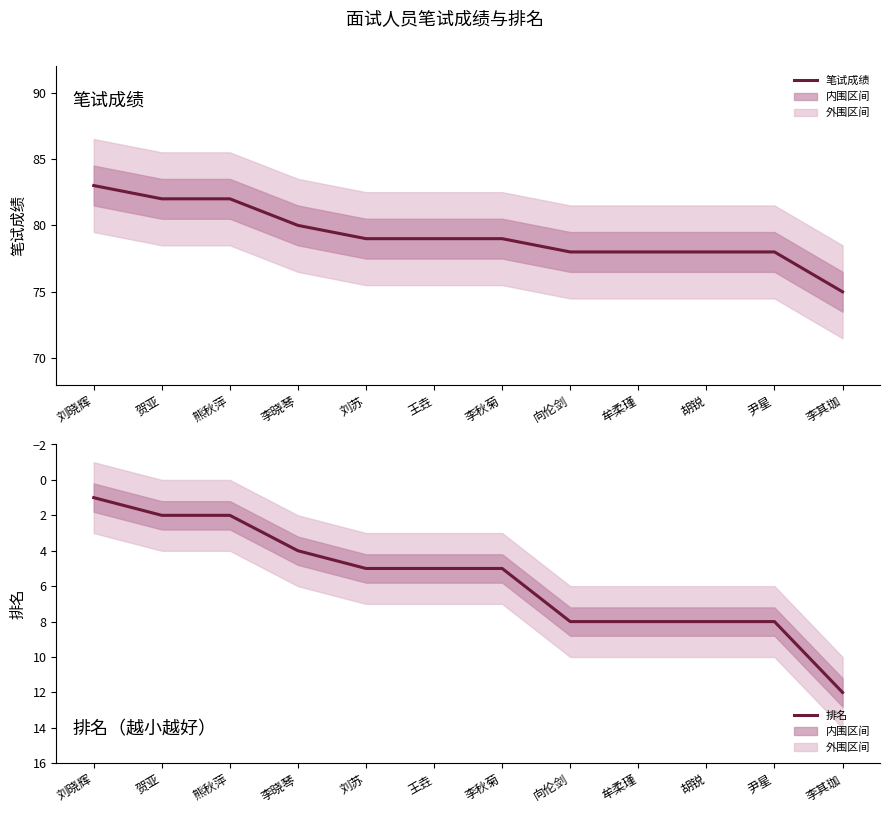

Which label corresponds to the smallest value in the chart?

刘晓辉